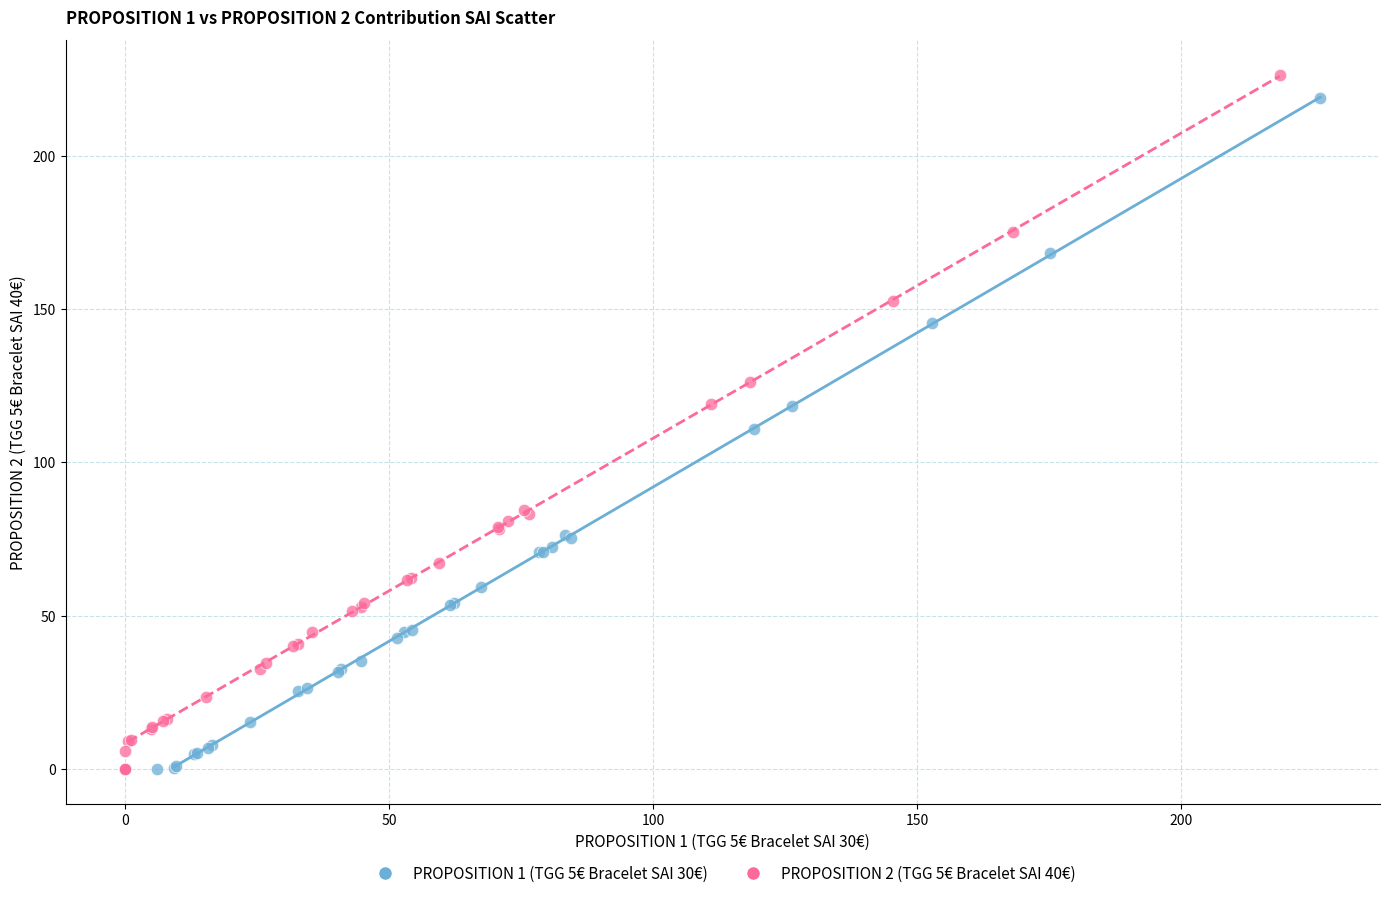

Which series has the largest Y range (max minus min)?

PROPOSITION 2 (TGG 5€ Bracelet SAI 40€)